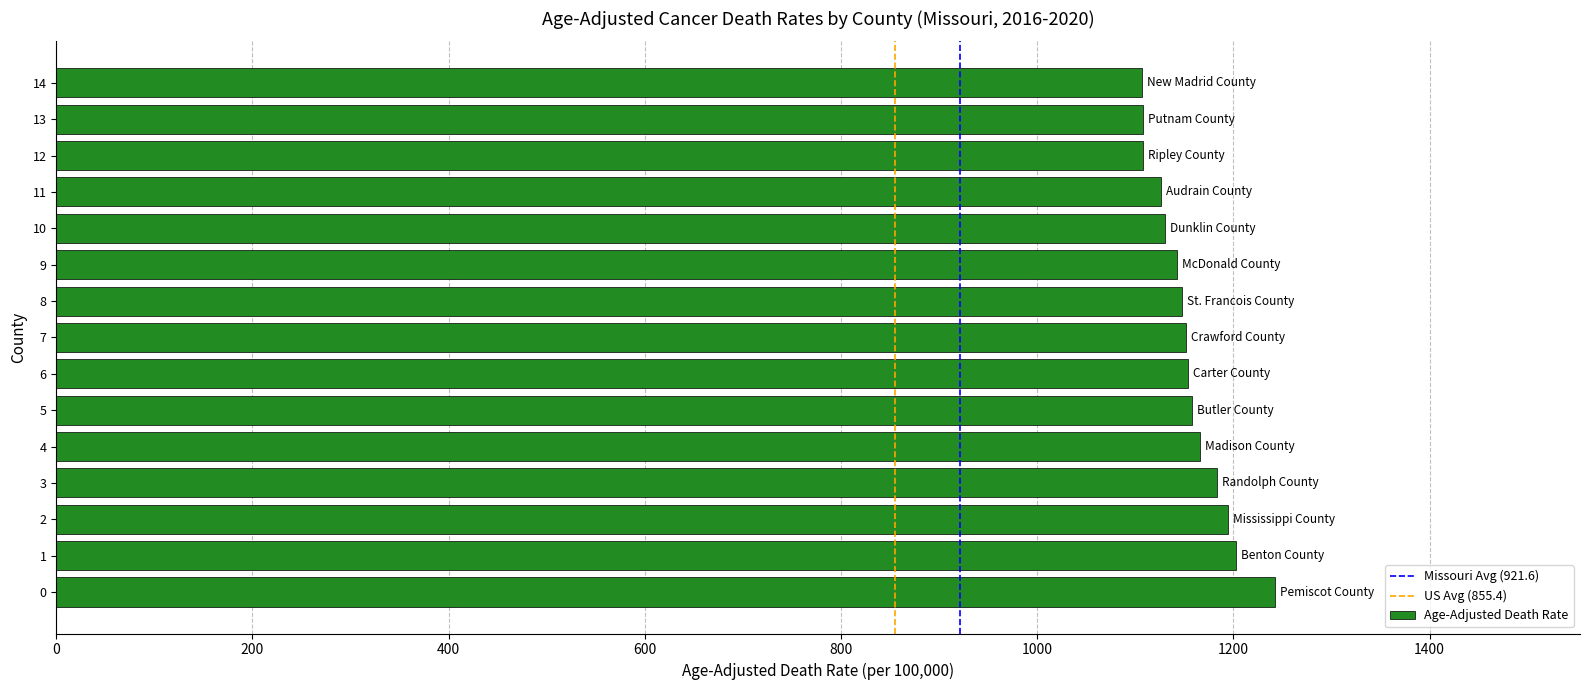

The value at 11 is 1126.1. True or false?

True